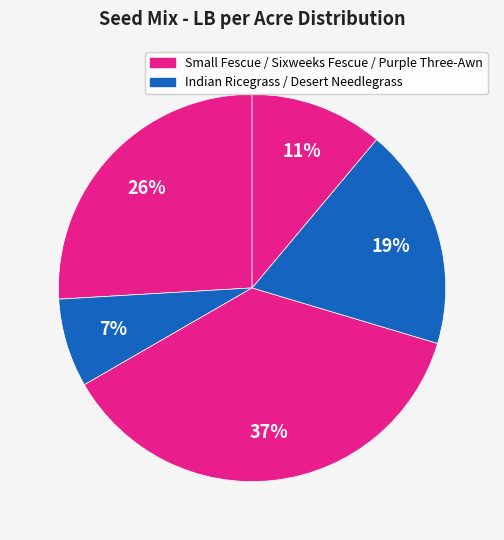

Count the number of slices in the pie.

5